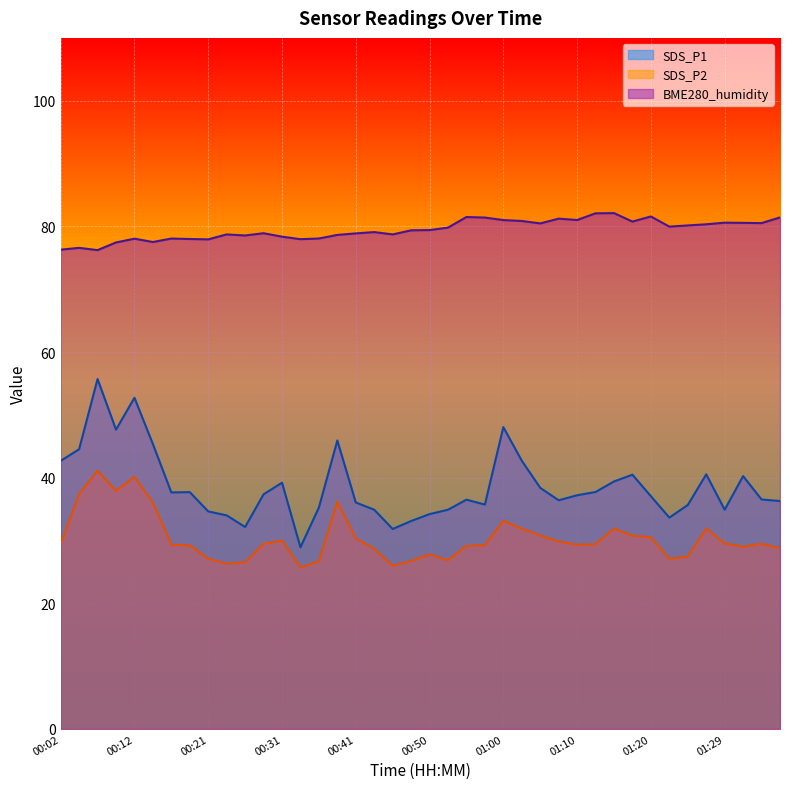

Read the SDS_P1 line value at 30.

39.4